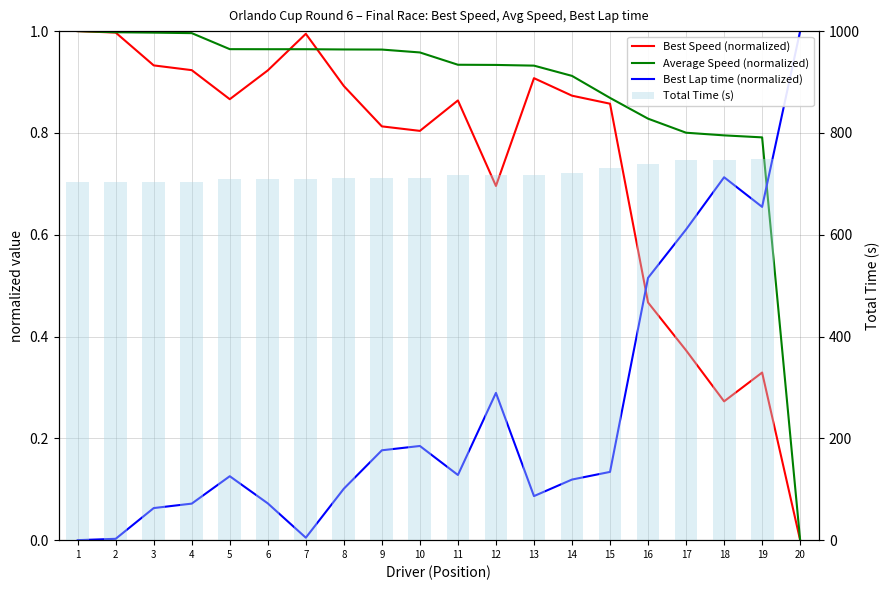

Which series has the largest range (max minus min)?

Total Time (s)